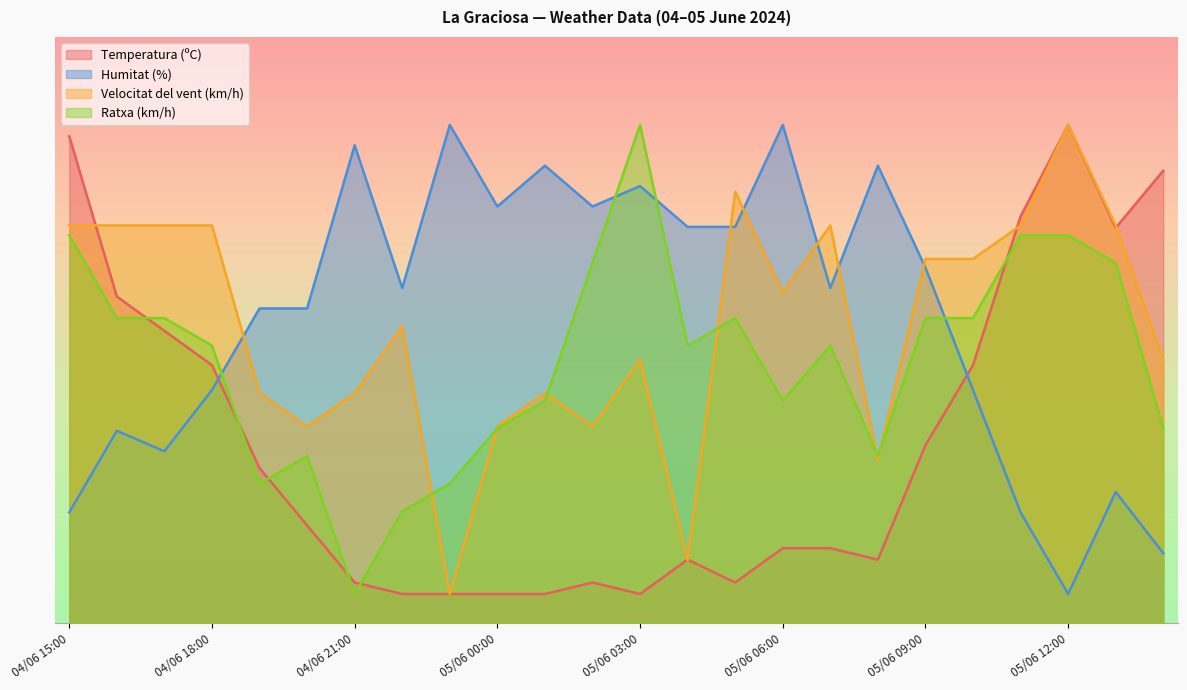

Reading right to left, list all the values displayed in this chart.

Temperatura (ºC): 05/06 14:00=77.2	05/06 13:00=67.4	05/06 12:00=85.0	05/06 11:00=69.4	05/06 10:00=44.0	05/06 09:00=30.4	05/06 08:00=10.9	05/06 07:00=12.8	05/06 06:00=12.8	05/06 05:00=7.0	05/06 04:00=10.9	05/06 03:00=5.0	05/06 02:00=7.0	05/06 01:00=5.0	05/06 00:00=5.0	04/06 23:00=5.0	04/06 22:00=5.0	04/06 21:00=7.0	04/06 20:00=16.7	04/06 19:00=26.5	04/06 18:00=44.0	04/06 17:00=49.9	04/06 16:00=55.7	04/06 15:00=83.0
Humitat (%): 05/06 14:00=12.0	05/06 13:00=22.4	05/06 12:00=5.0	05/06 11:00=18.9	05/06 10:00=39.8	05/06 09:00=60.7	05/06 08:00=78.0	05/06 07:00=57.2	05/06 06:00=85.0	05/06 05:00=67.6	05/06 04:00=67.6	05/06 03:00=74.6	05/06 02:00=71.1	05/06 01:00=78.0	05/06 00:00=71.1	04/06 23:00=85.0	04/06 22:00=57.2	04/06 21:00=81.5	04/06 20:00=53.7	04/06 19:00=53.7	04/06 18:00=39.8	04/06 17:00=29.3	04/06 16:00=32.8	04/06 15:00=18.9
Velocitat del vent (km/h): 05/06 14:00=45.0	05/06 13:00=67.9	05/06 12:00=85.0	05/06 11:00=67.9	05/06 10:00=62.1	05/06 09:00=62.1	05/06 08:00=27.9	05/06 07:00=67.9	05/06 06:00=56.4	05/06 05:00=73.6	05/06 04:00=10.7	05/06 03:00=45.0	05/06 02:00=33.6	05/06 01:00=39.3	05/06 00:00=33.6	04/06 23:00=5.0	04/06 22:00=50.7	04/06 21:00=39.3	04/06 20:00=33.6	04/06 19:00=39.3	04/06 18:00=67.9	04/06 17:00=67.9	04/06 16:00=67.9	04/06 15:00=67.9
Ratxa (km/h): 05/06 14:00=33.2	05/06 13:00=61.5	05/06 12:00=66.2	05/06 11:00=66.2	05/06 10:00=52.1	05/06 09:00=52.1	05/06 08:00=28.5	05/06 07:00=47.4	05/06 06:00=37.9	05/06 05:00=52.1	05/06 04:00=47.4	05/06 03:00=85.0	05/06 02:00=61.5	05/06 01:00=37.9	05/06 00:00=33.2	04/06 23:00=23.8	04/06 22:00=19.1	04/06 21:00=5.0	04/06 20:00=28.5	04/06 19:00=23.8	04/06 18:00=47.4	04/06 17:00=52.1	04/06 16:00=52.1	04/06 15:00=66.2